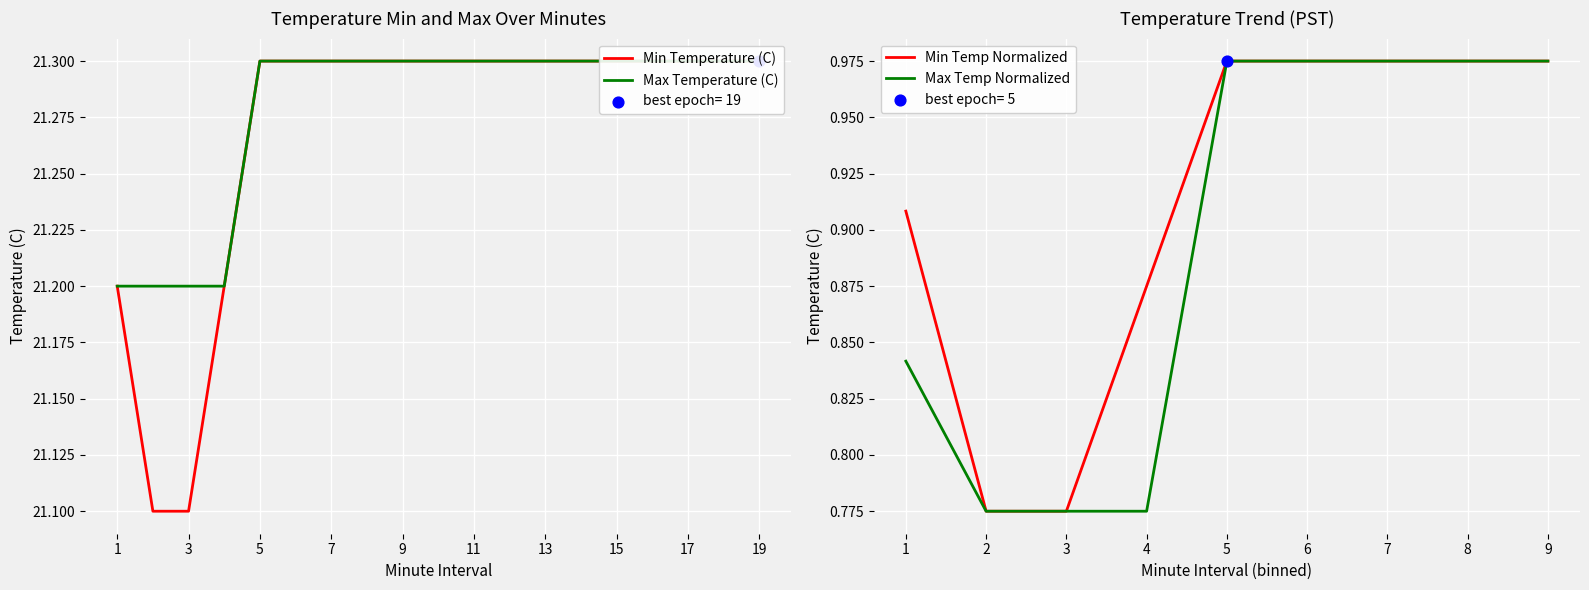

Which series has the largest total across all categories?

Max Temperature (C)